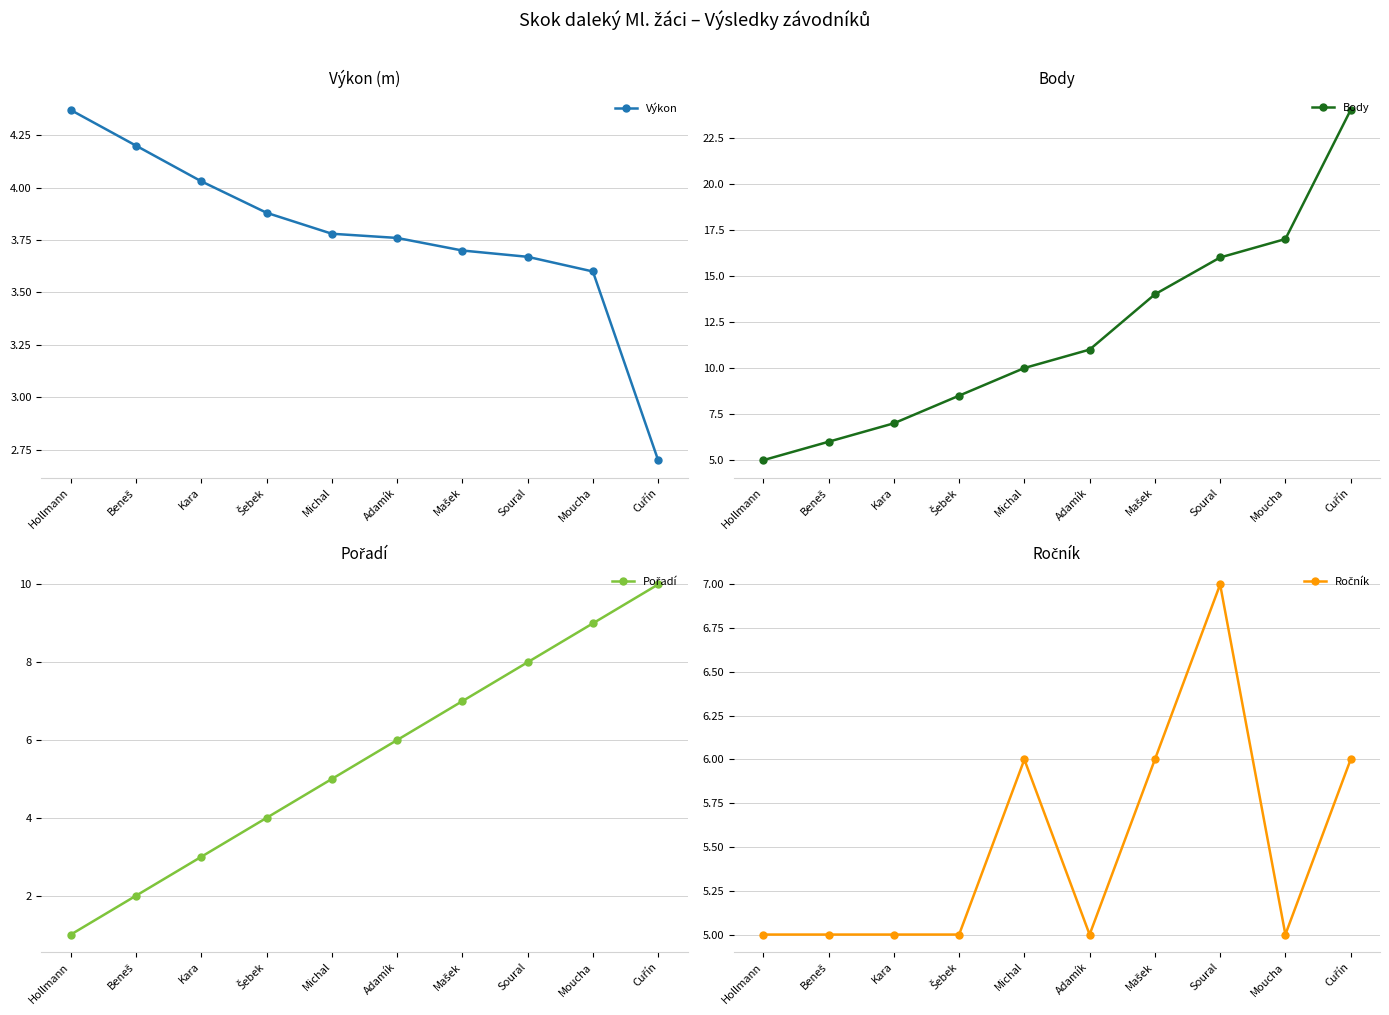

Rank the categories by Ročník value from lowest to highest.

Hollmann, Beneš, Kara, Šebek, Adamík, Moucha, Michal, Mašek, Cuřín, Soural